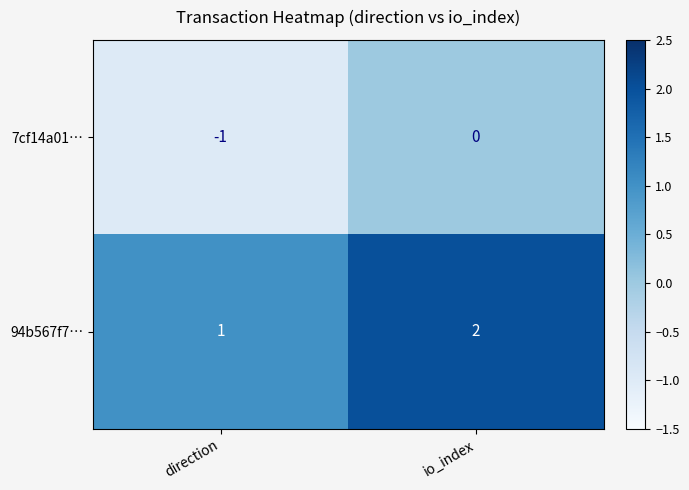

Which category has the highest value in the 94b567f7… series?

io_index